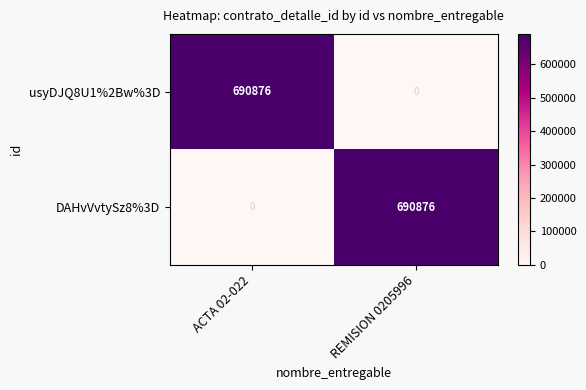

What is the spread (max minus min) of values at REMISION 0205996?

690876